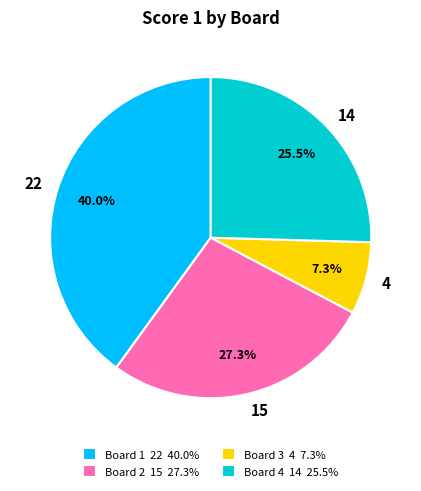

Is there any slice that represents more than half of the pie?

No